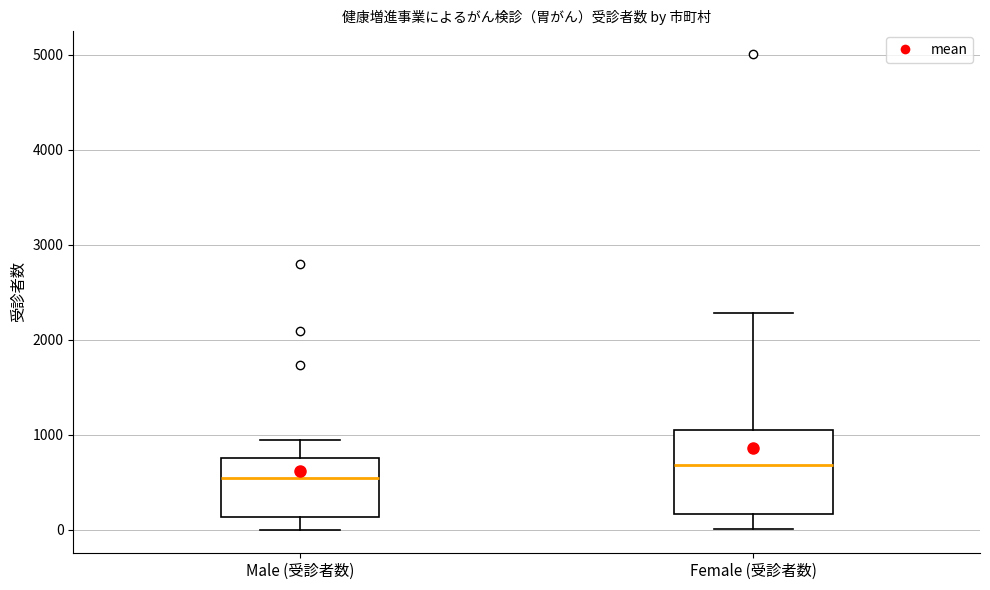

Reading left to right, read every box against the y-axis: the position of its median line, the range the box covers, and the ends of its whiskers. The values are not printed on the chart, so give them approximately, as read against the axis.

Male (受診者数): median 500, box 100 to 800, whiskers 0 to 900
Female (受診者数): median 700, box 200 to 1100, whiskers 0 to 2300